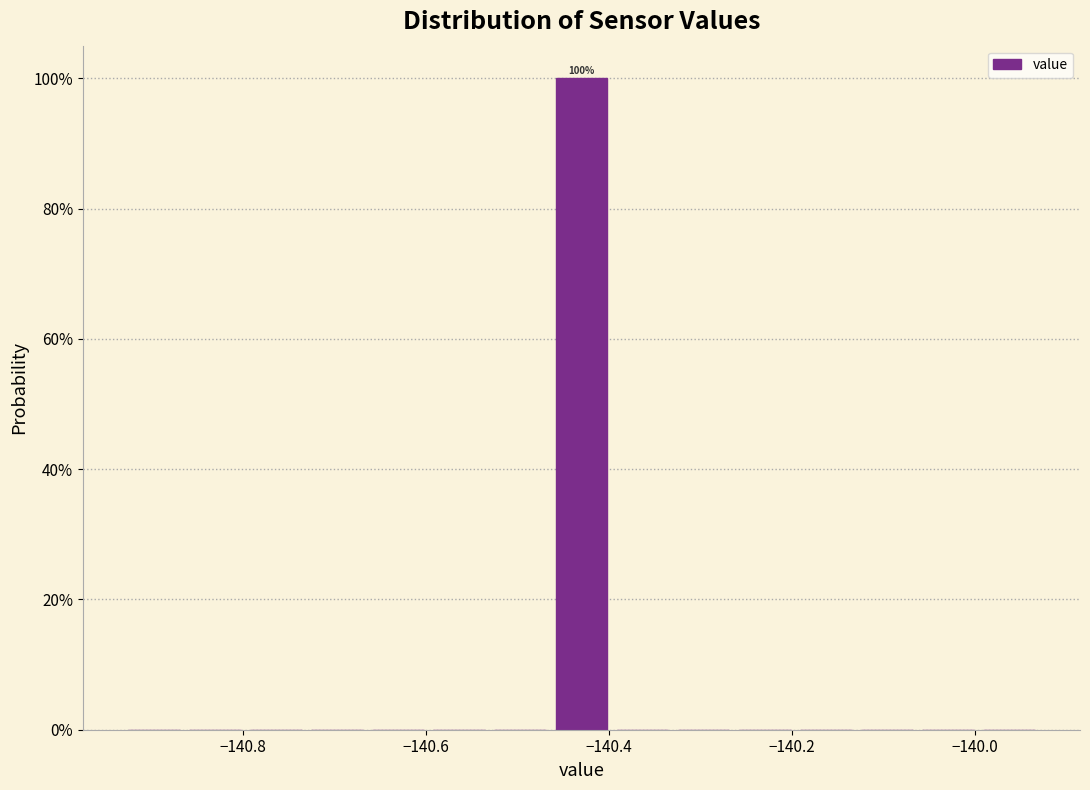

Read against the x-axis, roughly where is the centre of the tallest bar?

-140.42